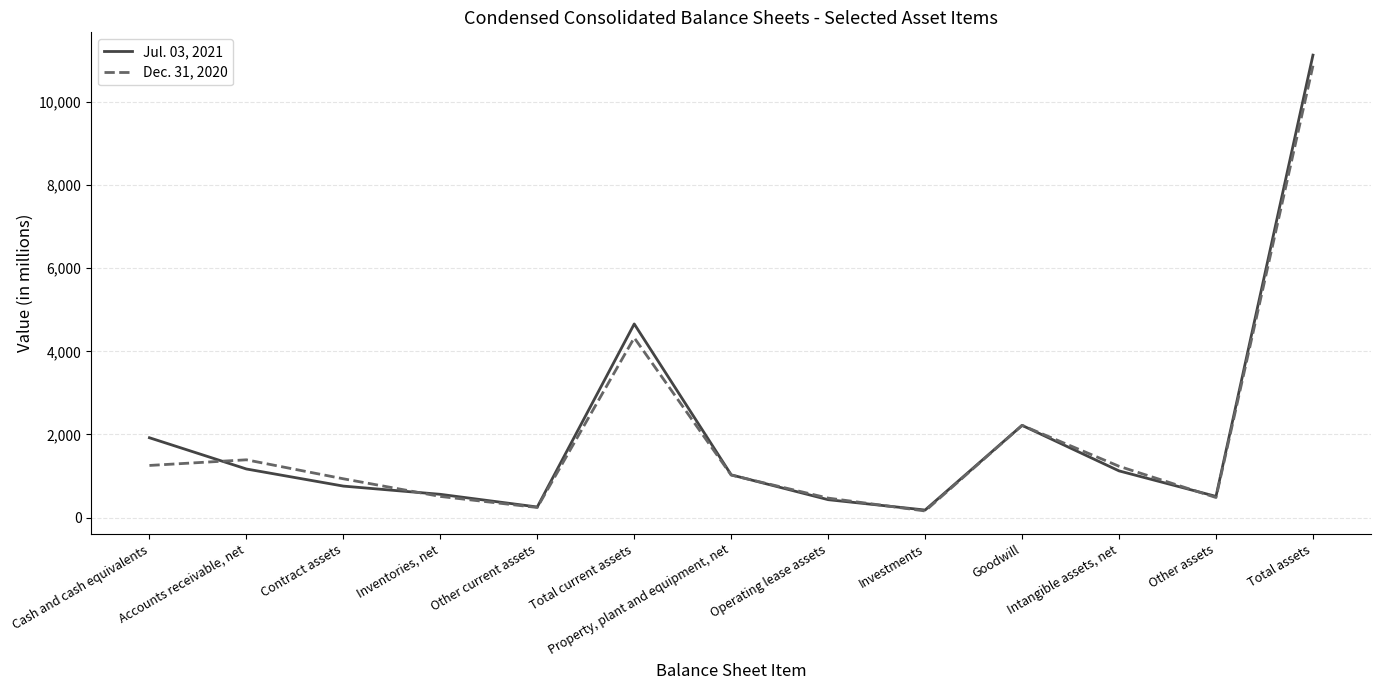

Where is the first local maximum for Dec. 31, 2020?

Accounts receivable, net